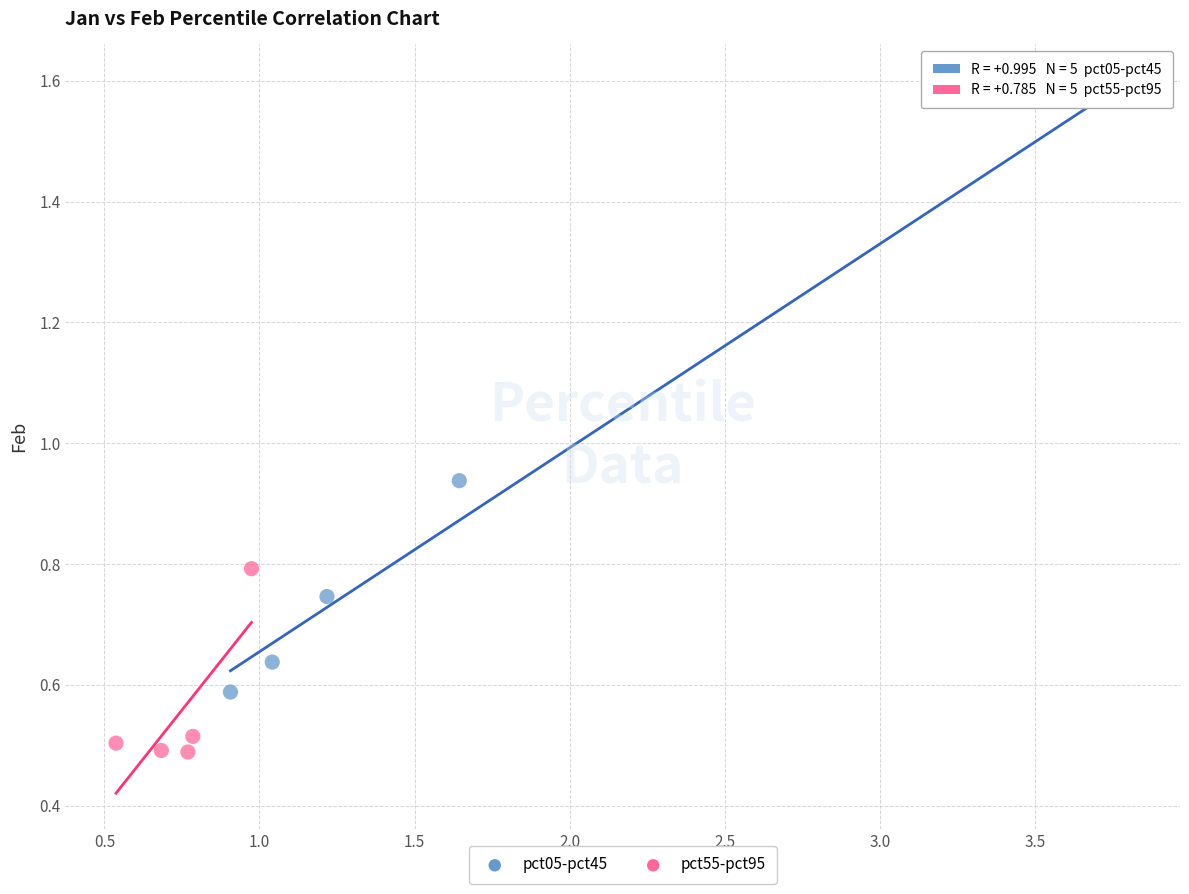

Which series has the widest spread of Y values?

pct05-pct45